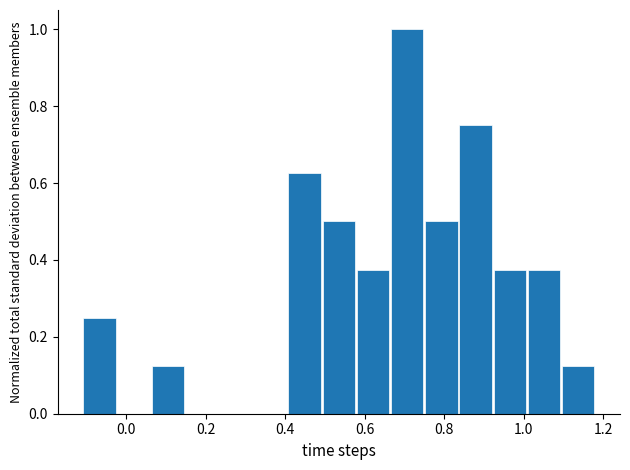

Reading left to right, list every bar in this chart as the range it spans on the x-axis followed by its height. Neither the bar edges nor the heights are printed on the chart, so give them approximately, as read against the axes.

-0.110 to -0.024: 0.26
-0.024 to 0.062: 0
0.062 to 0.148: 0.12
0.148 to 0.234: 0
0.234 to 0.320: 0
0.320 to 0.406: 0
0.406 to 0.492: 0.62
0.492 to 0.578: 0.50
0.578 to 0.664: 0.38
0.664 to 0.750: 1.00
0.750 to 0.836: 0.50
0.836 to 0.922: 0.76
0.922 to 1.008: 0.38
1.008 to 1.094: 0.38
1.094 to 1.180: 0.12